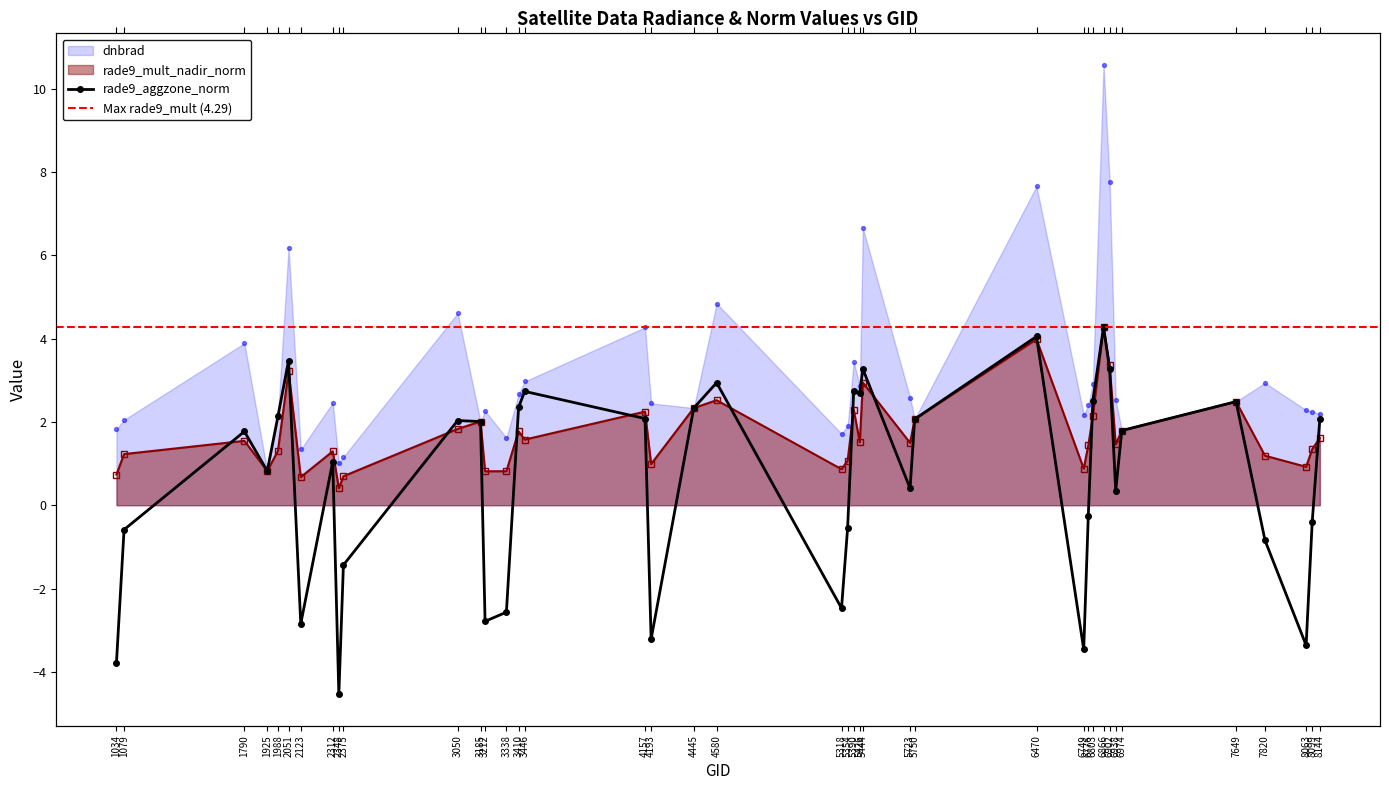

Which series has the largest total across all categories?

dnbrad